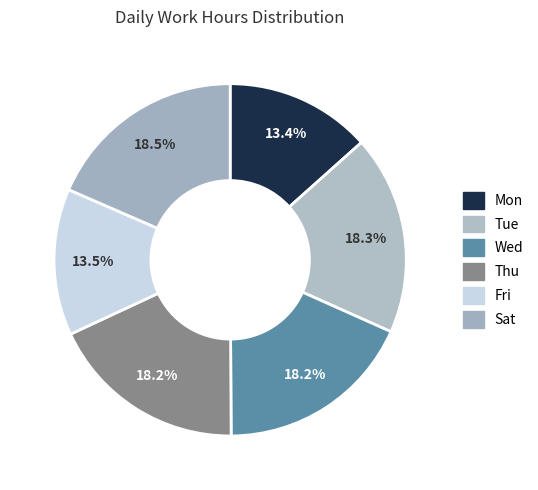

Is it true that Thu is 26% of the pie?

False